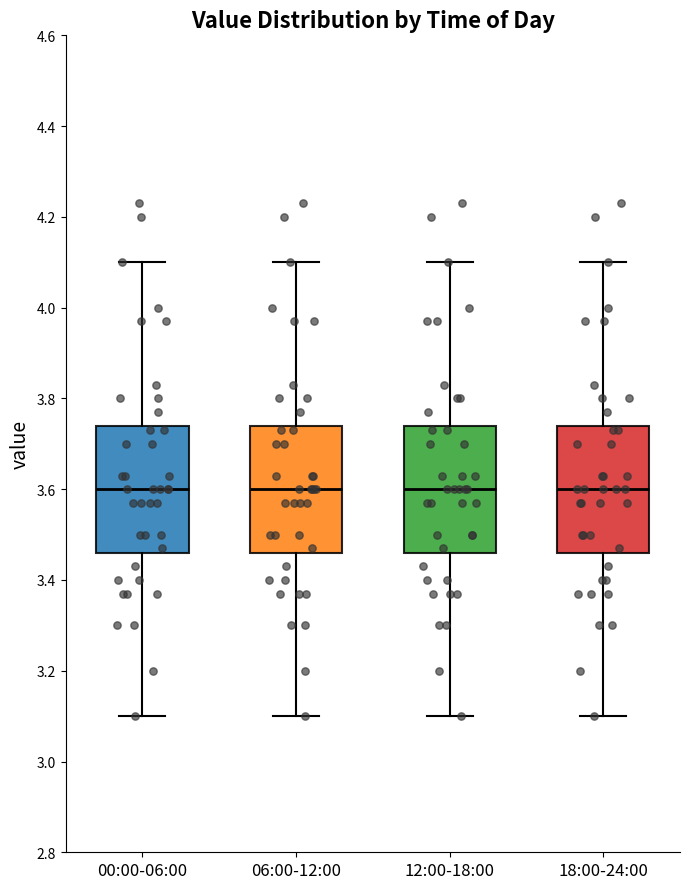

Reading left to right, read every box against the y-axis: the position of its median line, the range the box covers, and the ends of its whiskers. The values are not printed on the chart, so give them approximately, as read against the axis.

00:00-06:00: median 3.60, box 3.46 to 3.74, whiskers 3.10 to 4.10
06:00-12:00: median 3.60, box 3.46 to 3.74, whiskers 3.10 to 4.10
12:00-18:00: median 3.60, box 3.46 to 3.74, whiskers 3.10 to 4.10
18:00-24:00: median 3.60, box 3.46 to 3.74, whiskers 3.10 to 4.10